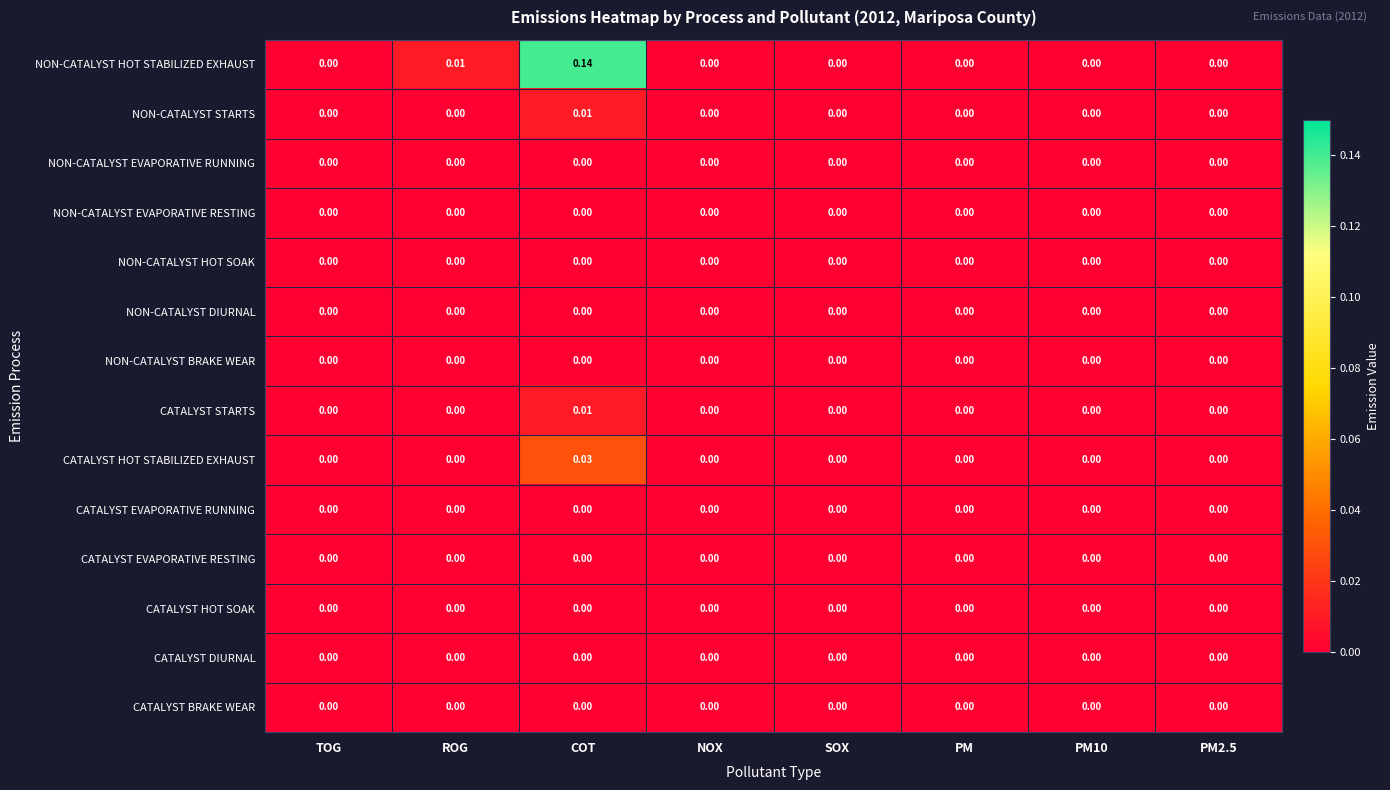

Which label corresponds to the largest value in the chart?

COT